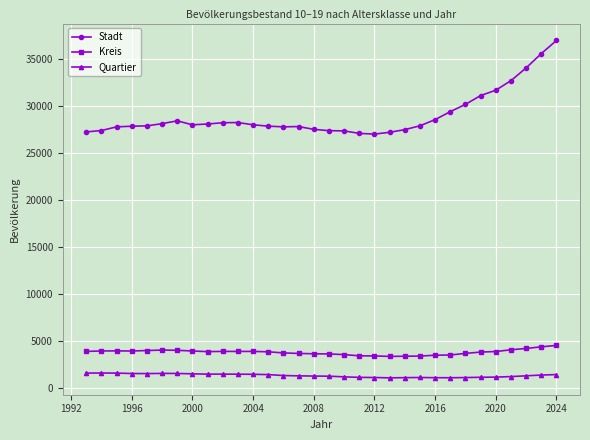

True or false: Kreis has more than 0 interior local peaks.

True